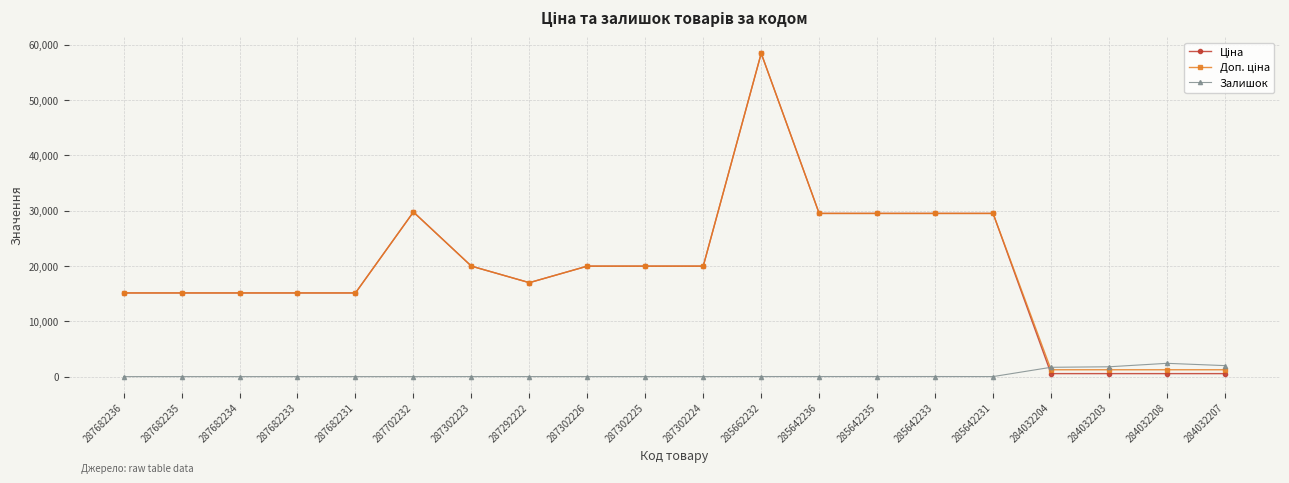

How many lines are shown in the chart?

3